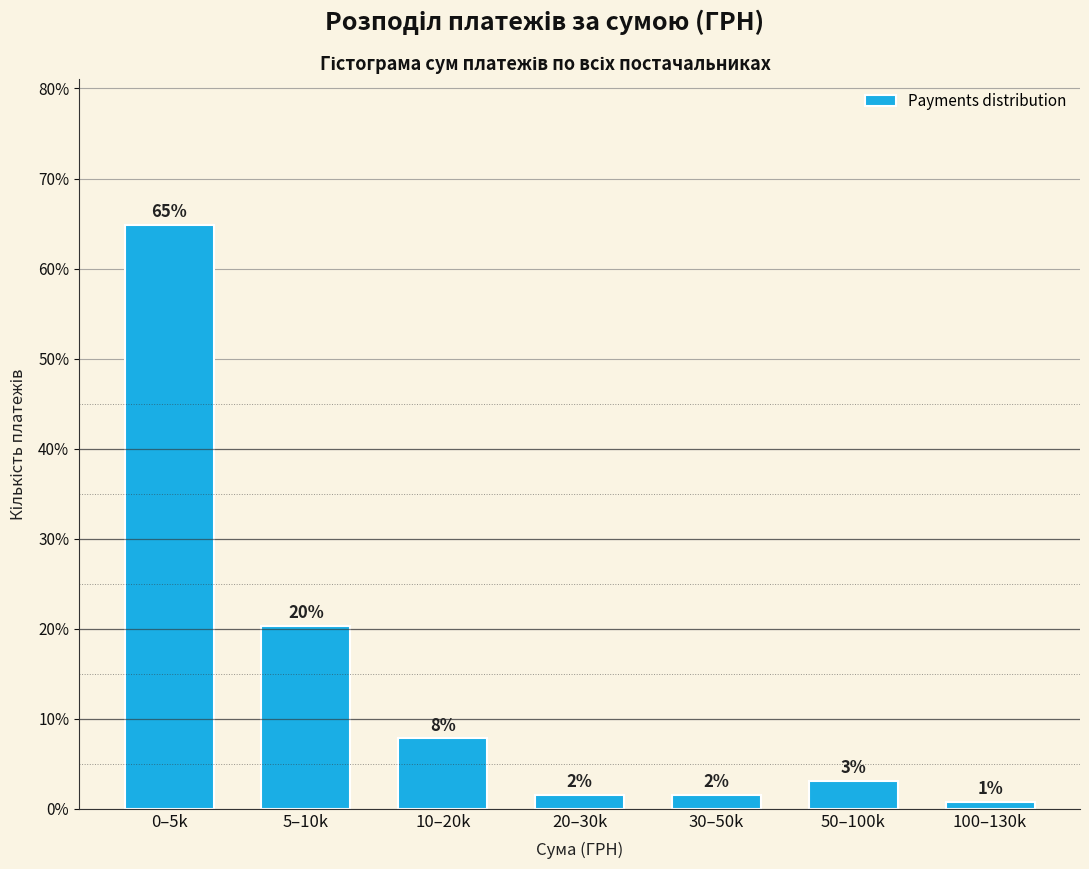

How many bars are there in total?

7